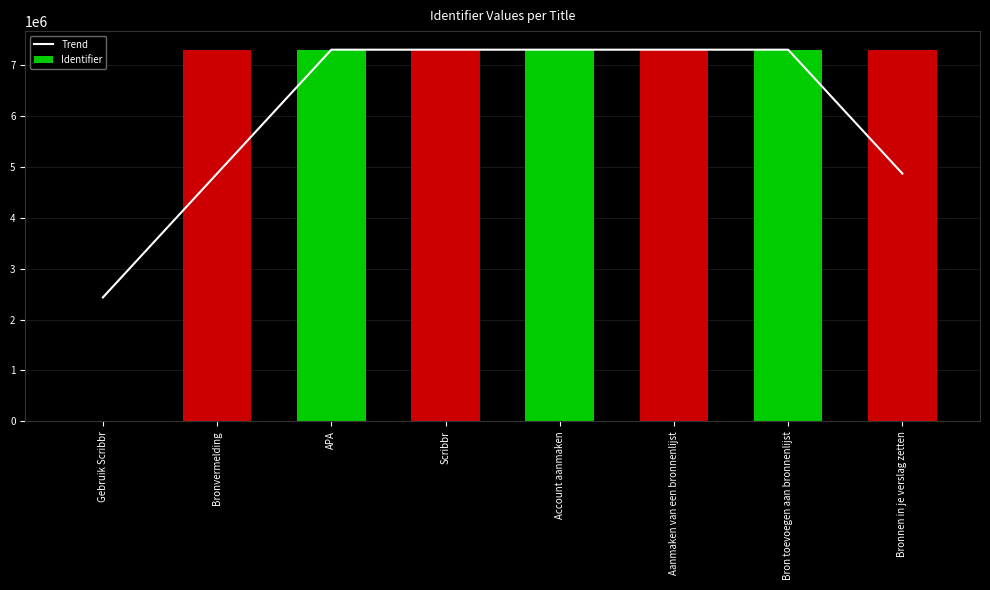

What is the approximate value of Trend at APA?

7309131.7